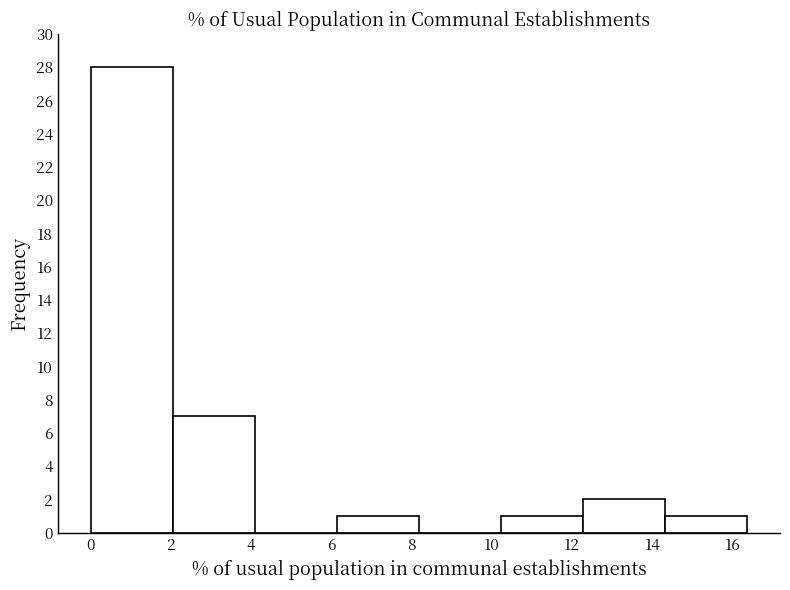

Which range on the x-axis has the tallest bar?

0.0 to 2.0